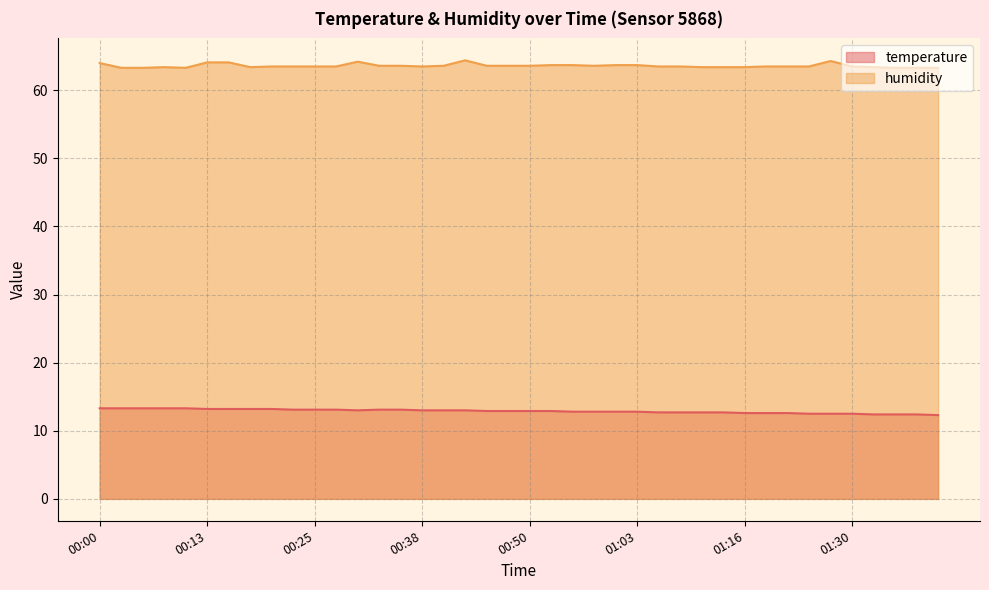

Which series has the widest spread of values?

humidity